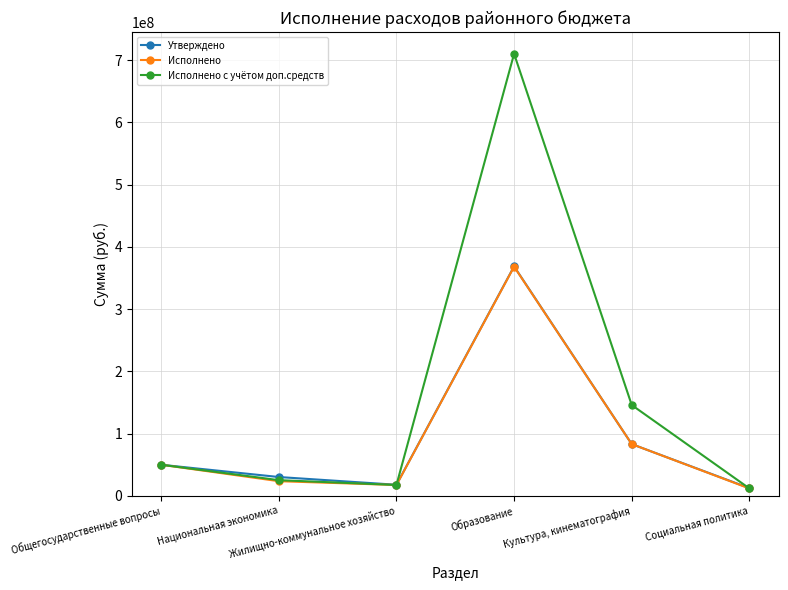

Rank the categories by Утверждено value from lowest to highest.

Социальная политика, Жилищно-коммунальное хозяйство, Национальная экономика, Общегосударственные вопросы, Культура, кинематография, Образование